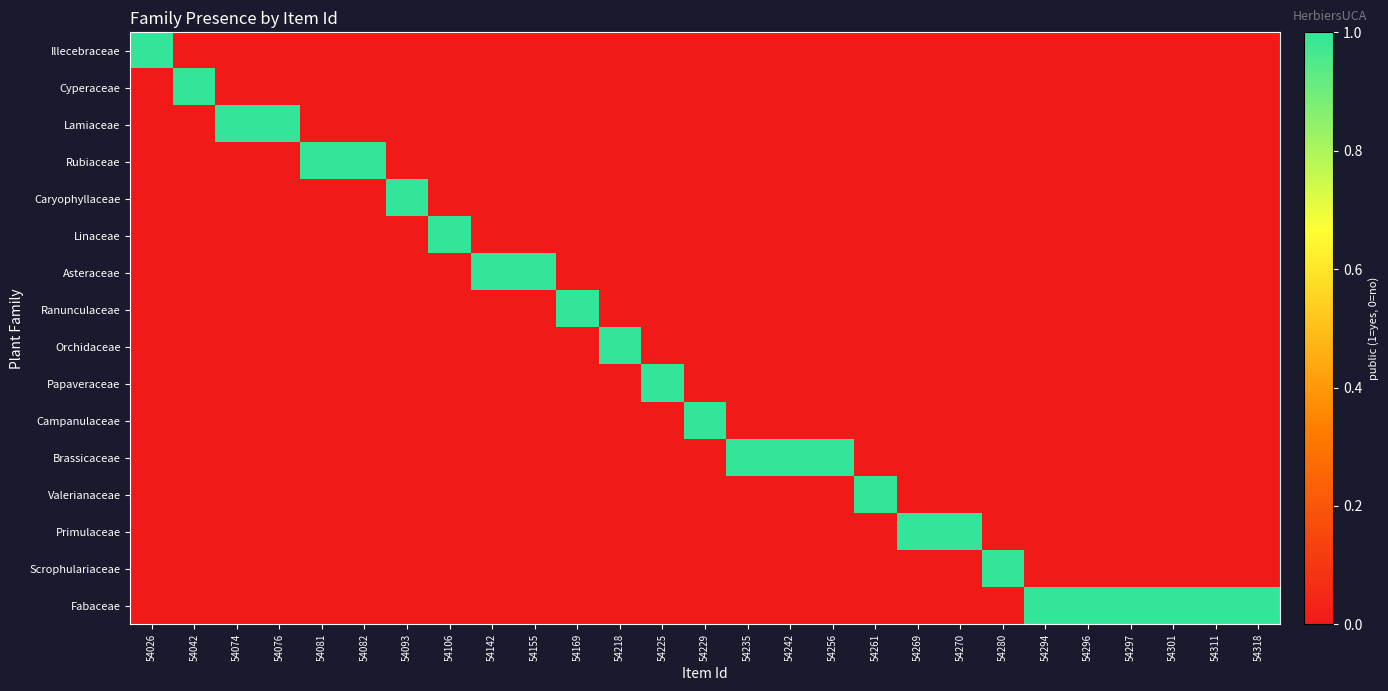

Which series has the largest total across all categories?

Fabaceae